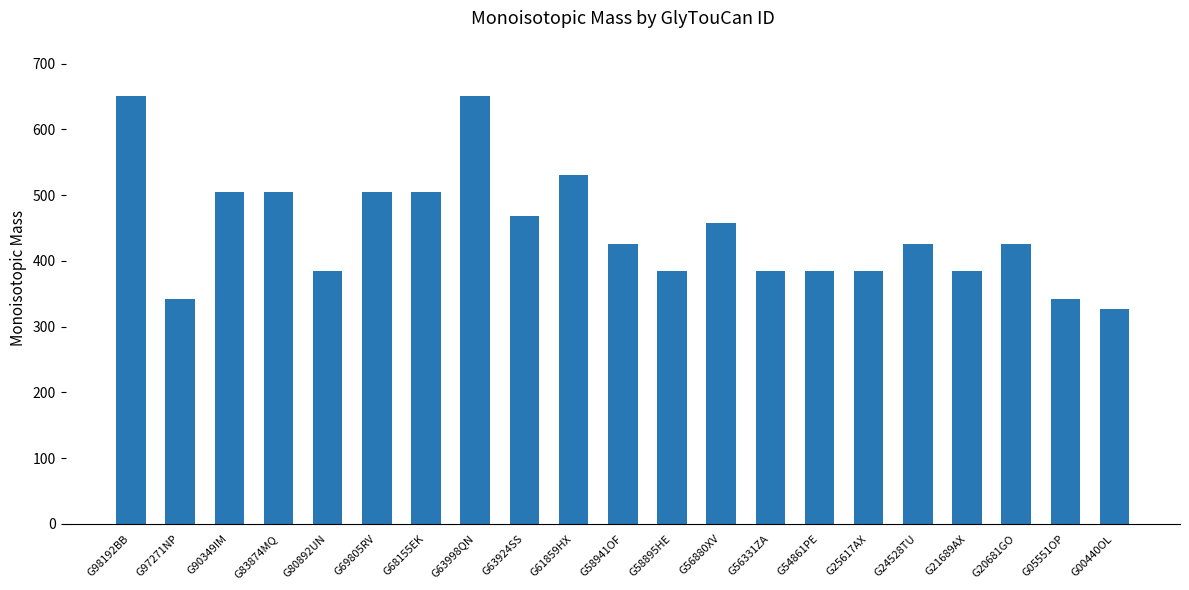

Approximately how many times larger is the value at G63998QN compared to G61859HX?

1.2